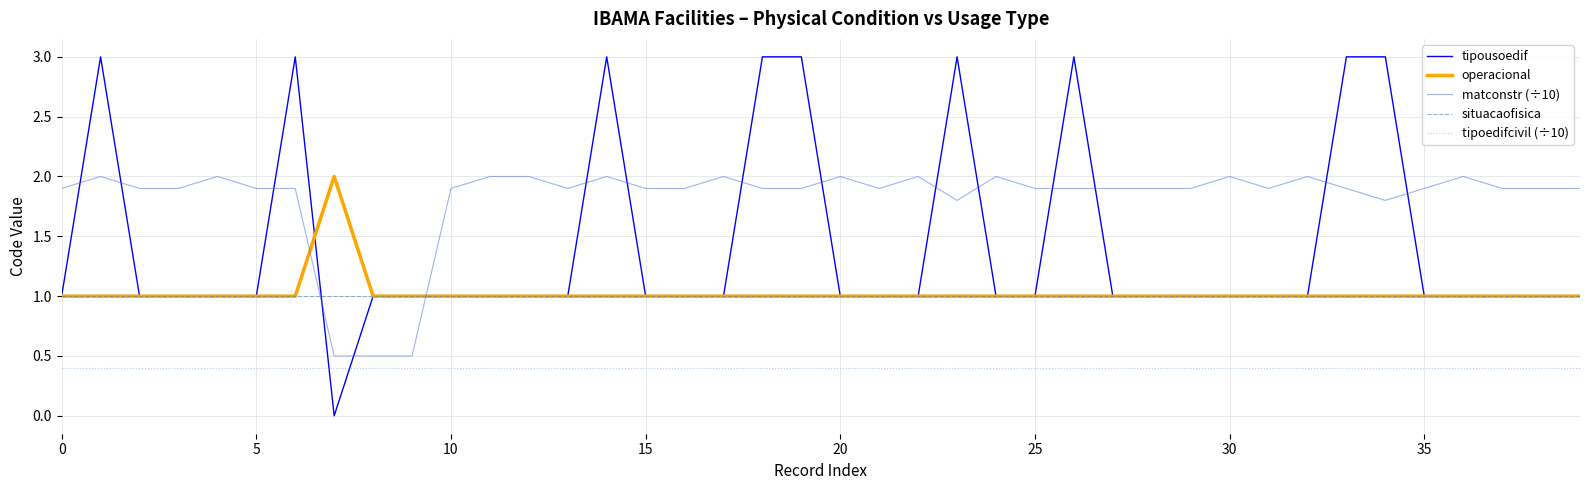

True or false: matconstr (÷10) and tipousoedif cross at least once.

True